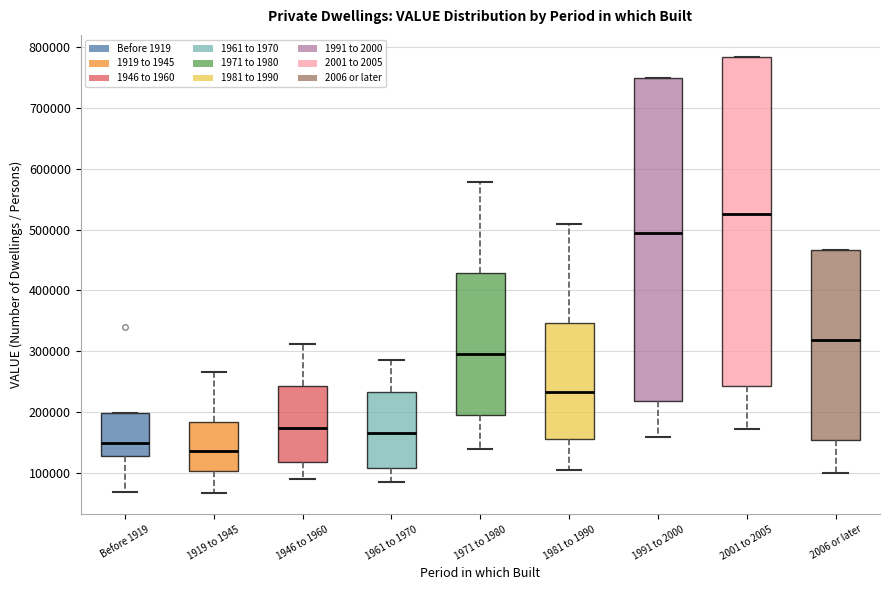

Where is the upper edge of the box for 1919 to 1945 on the y-axis? The values are not printed on the chart, so give them approximately, as read against the axis.

180000